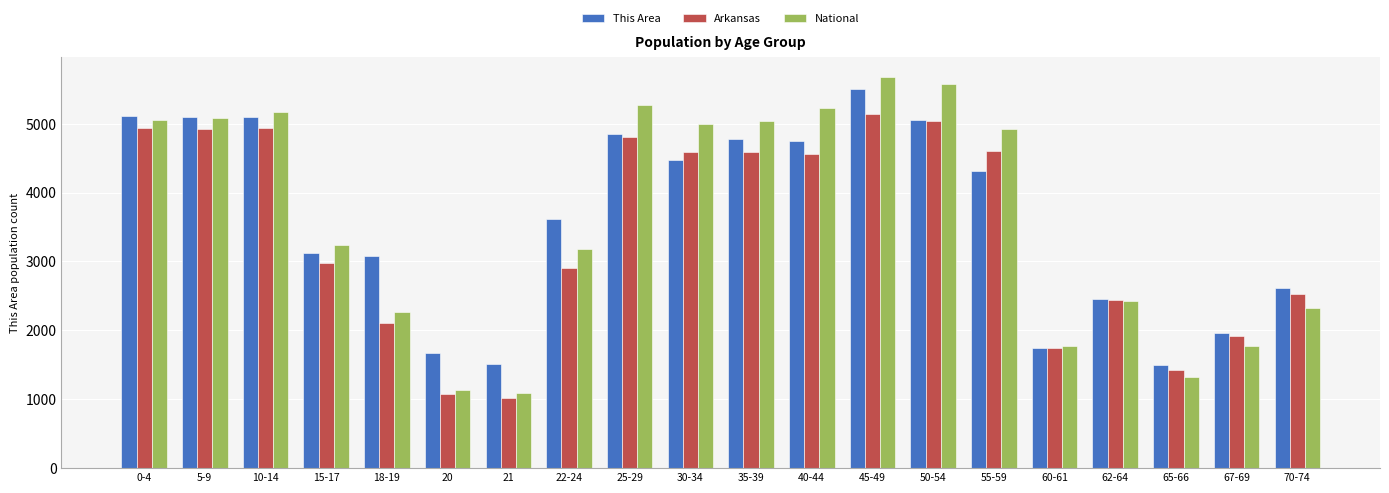

How many groups of bars are there?

20